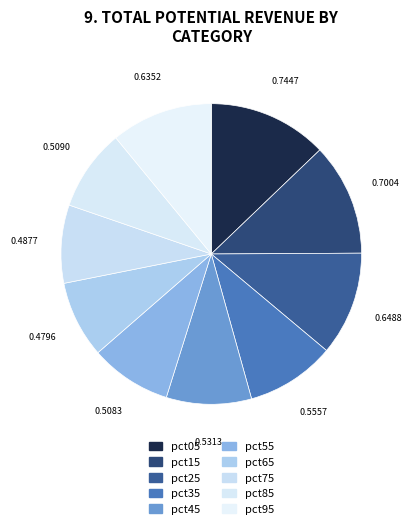

Is there a majority slice in this chart?

No